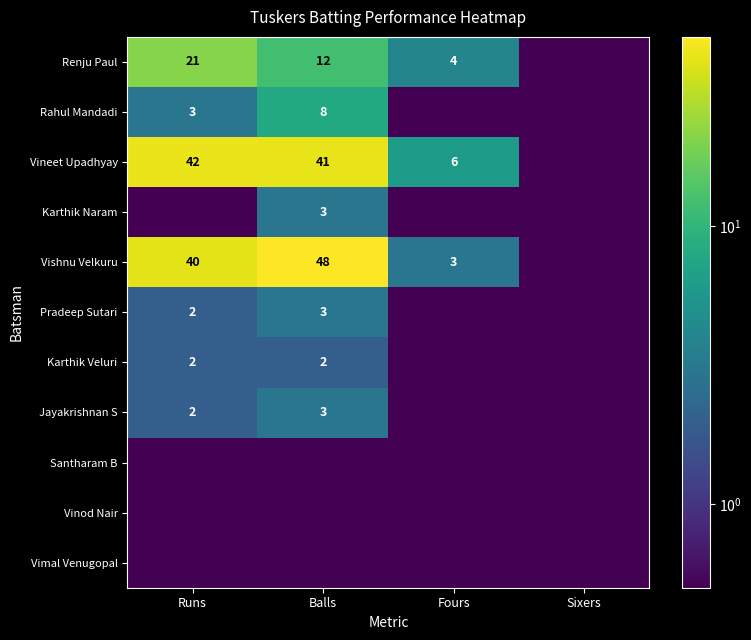

Is it true that Jayakrishnan S equals 1.8 at Balls?

False